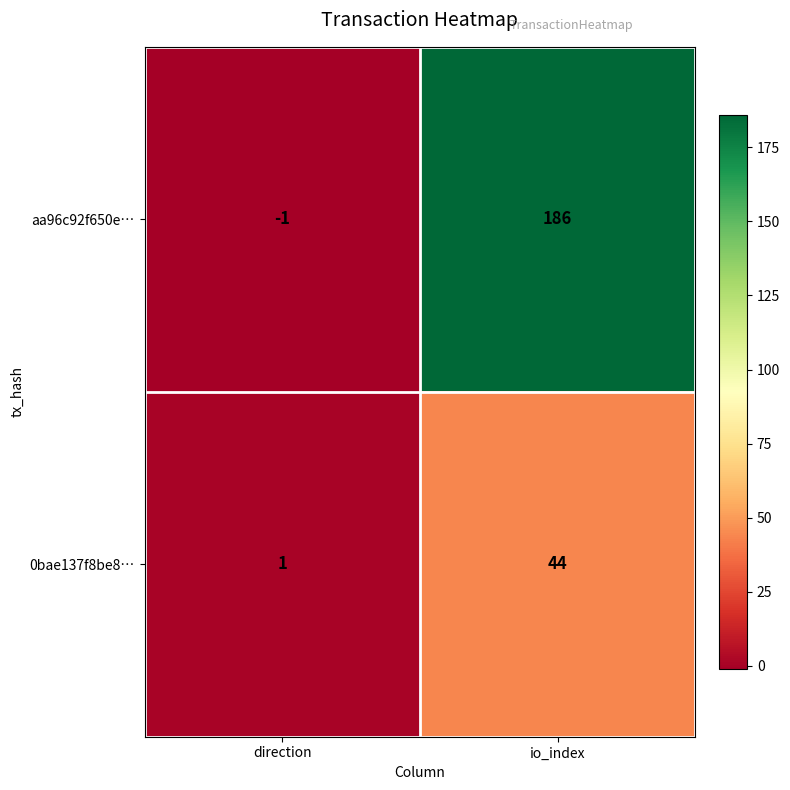

Which series has the largest range (max minus min)?

aa96c92f650e…